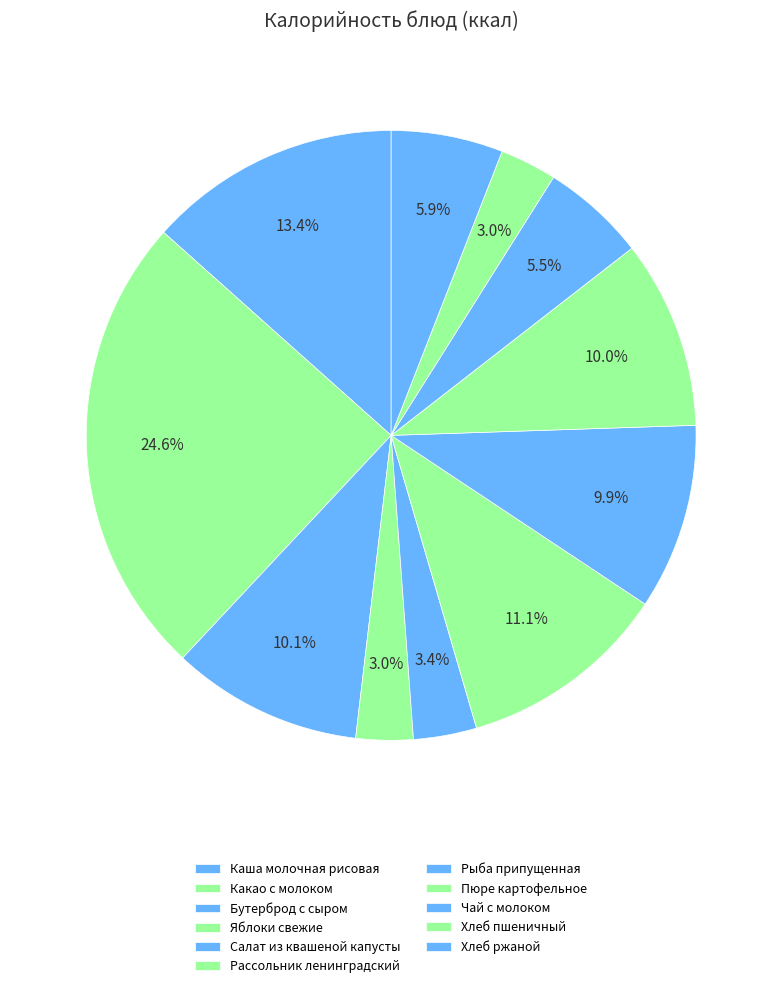

How many segments does this pie chart have?

11